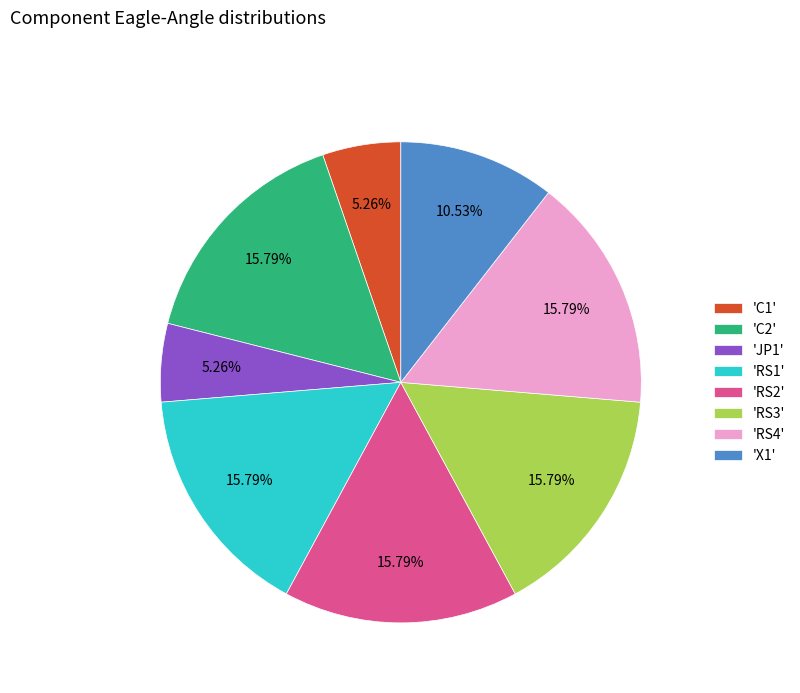

Is 'C1' the majority of the pie?

No